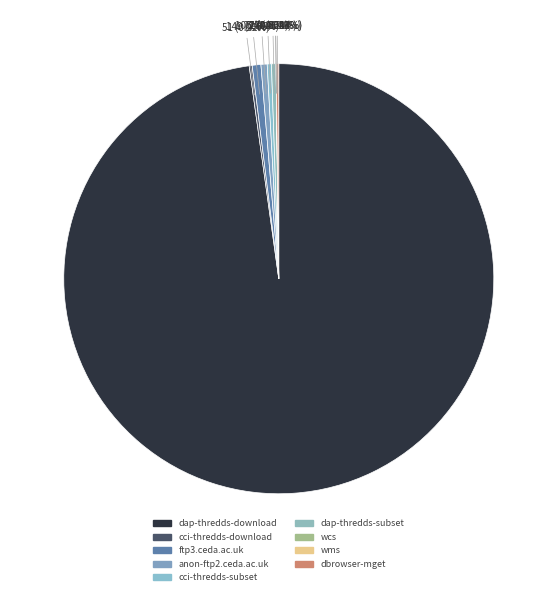

What is the smallest slice in the pie chart?

wcs